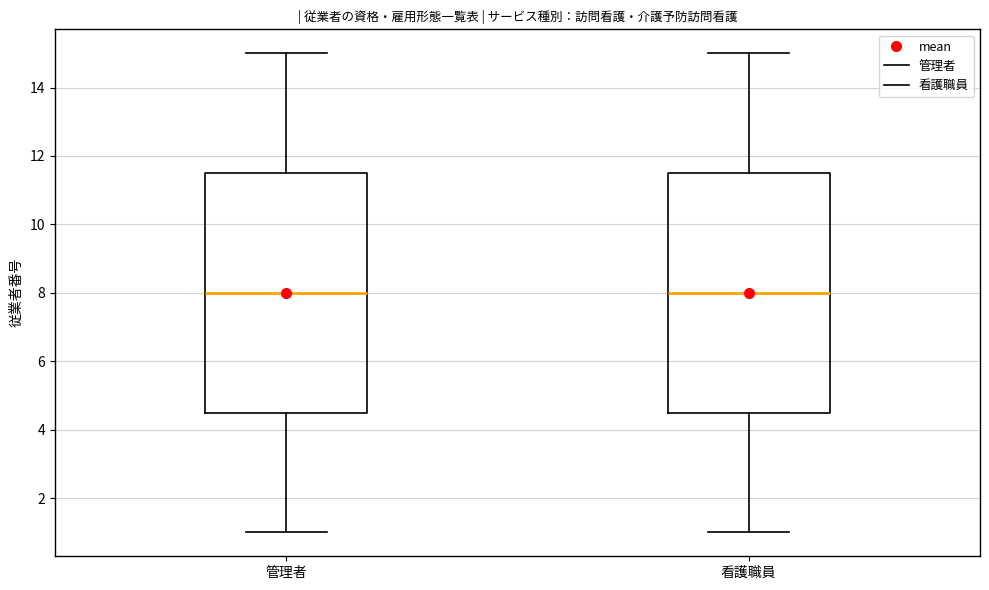

Reading left to right, read every box against the y-axis: the position of its median line, the range the box covers, and the ends of its whiskers. The values are not printed on the chart, so give them approximately, as read against the axis.

管理者: median 8.0, box 4.6 to 11.6, whiskers 1.0 to 15.0
看護職員: median 8.0, box 4.6 to 11.6, whiskers 1.0 to 15.0